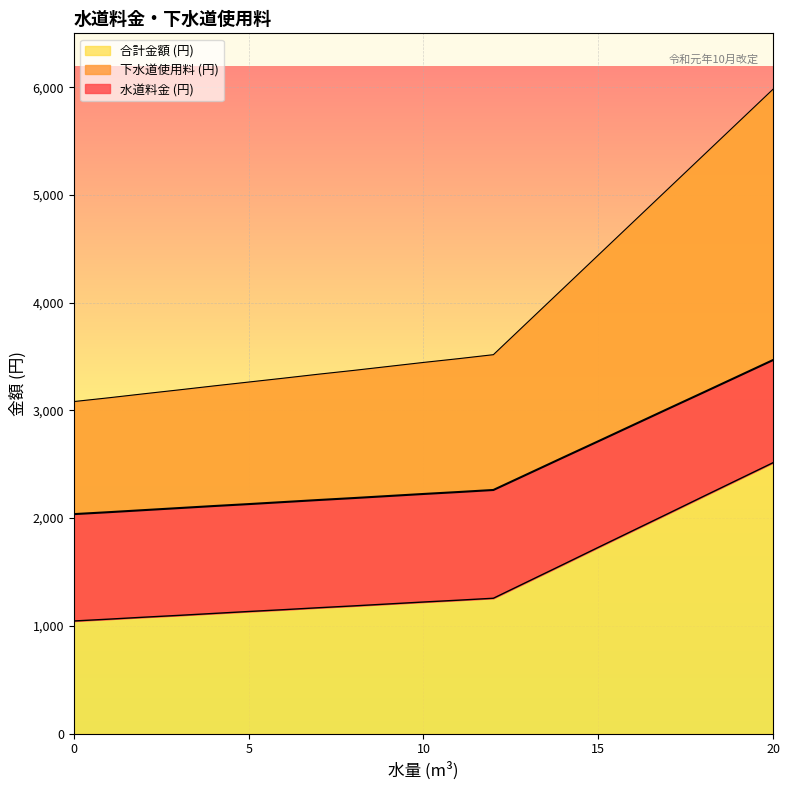

At which category is the sum across all series the highest?

20